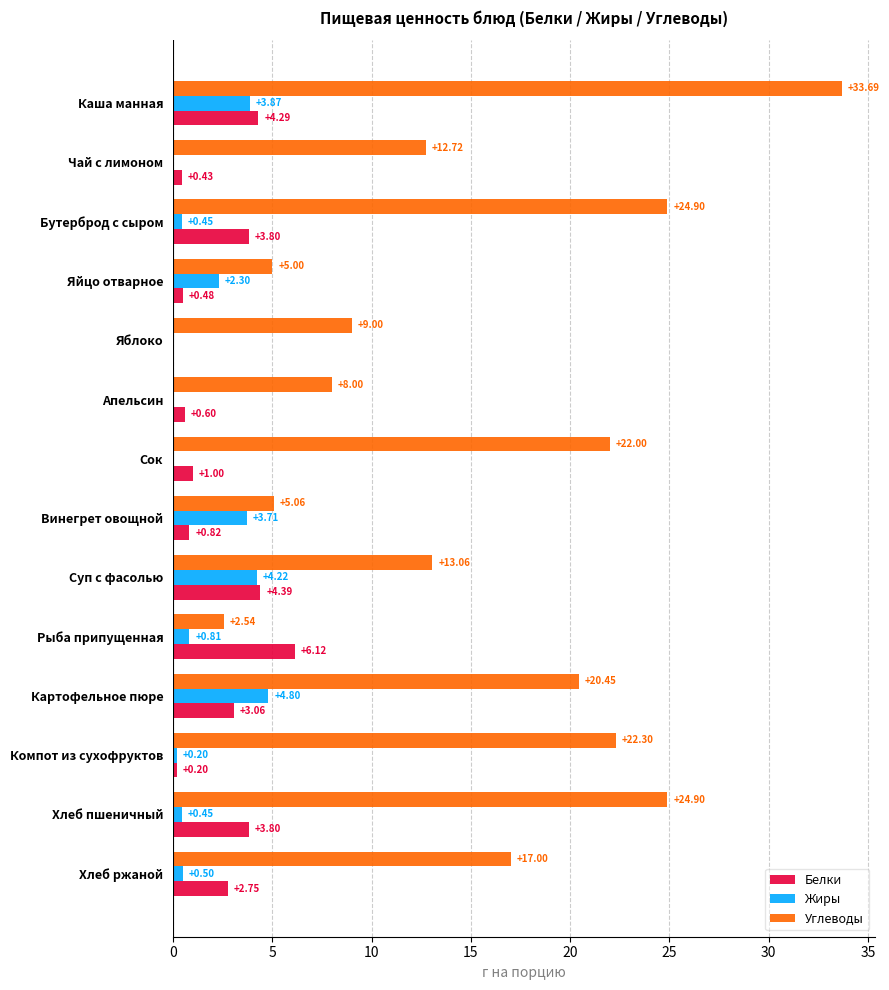

Between Яблоко and Картофельное пюре, which series saw the biggest shift?

Углеводы